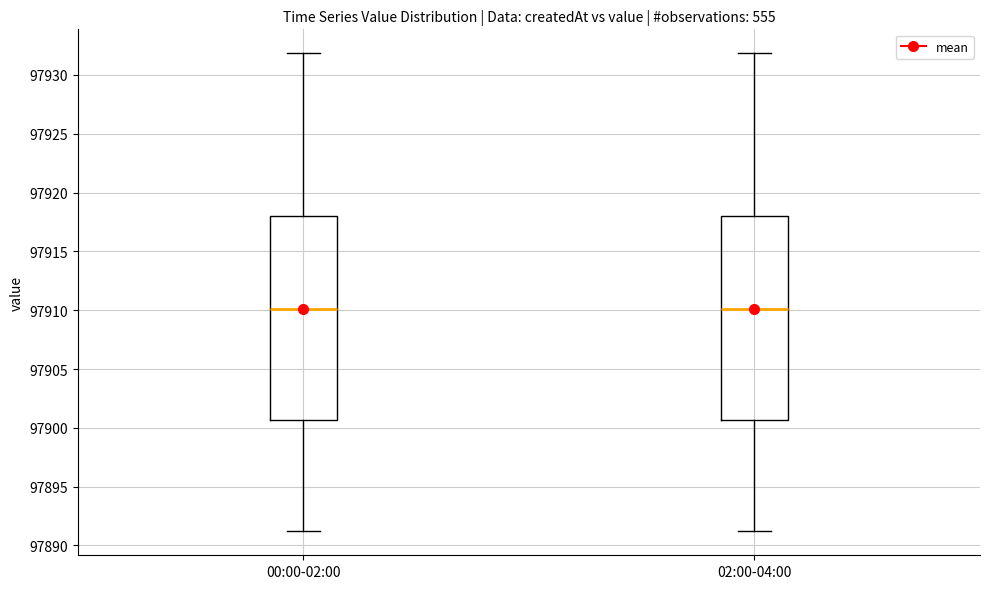

Where is the lower edge of the box for 02:00-04:00 on the y-axis? The values are not printed on the chart, so give them approximately, as read against the axis.

97900.5